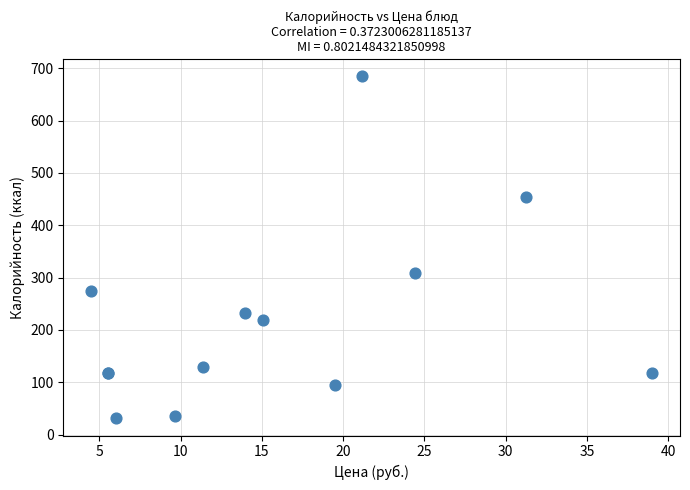

What Y value in the scatter plot is closest to 357?

308.0